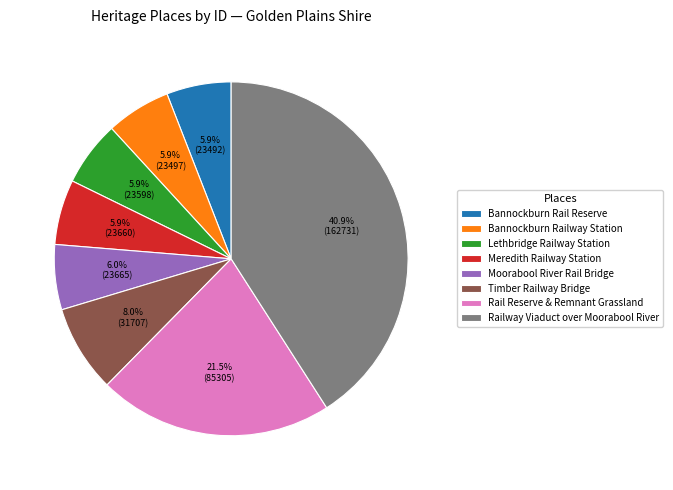

To the nearest percent, what is the combined percentage of Rail Reserve & Remnant Grassland and Lethbridge Railway Station?

27%